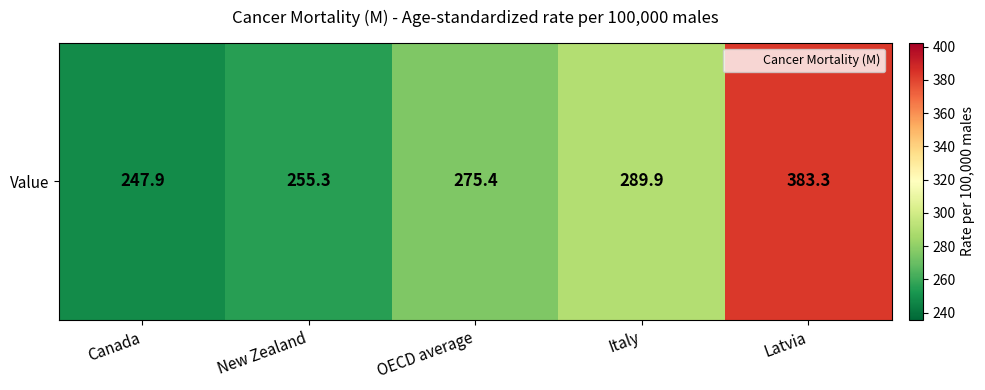

Rank the categories by value from lowest to highest.

Canada, New Zealand, OECD average, Italy, Latvia